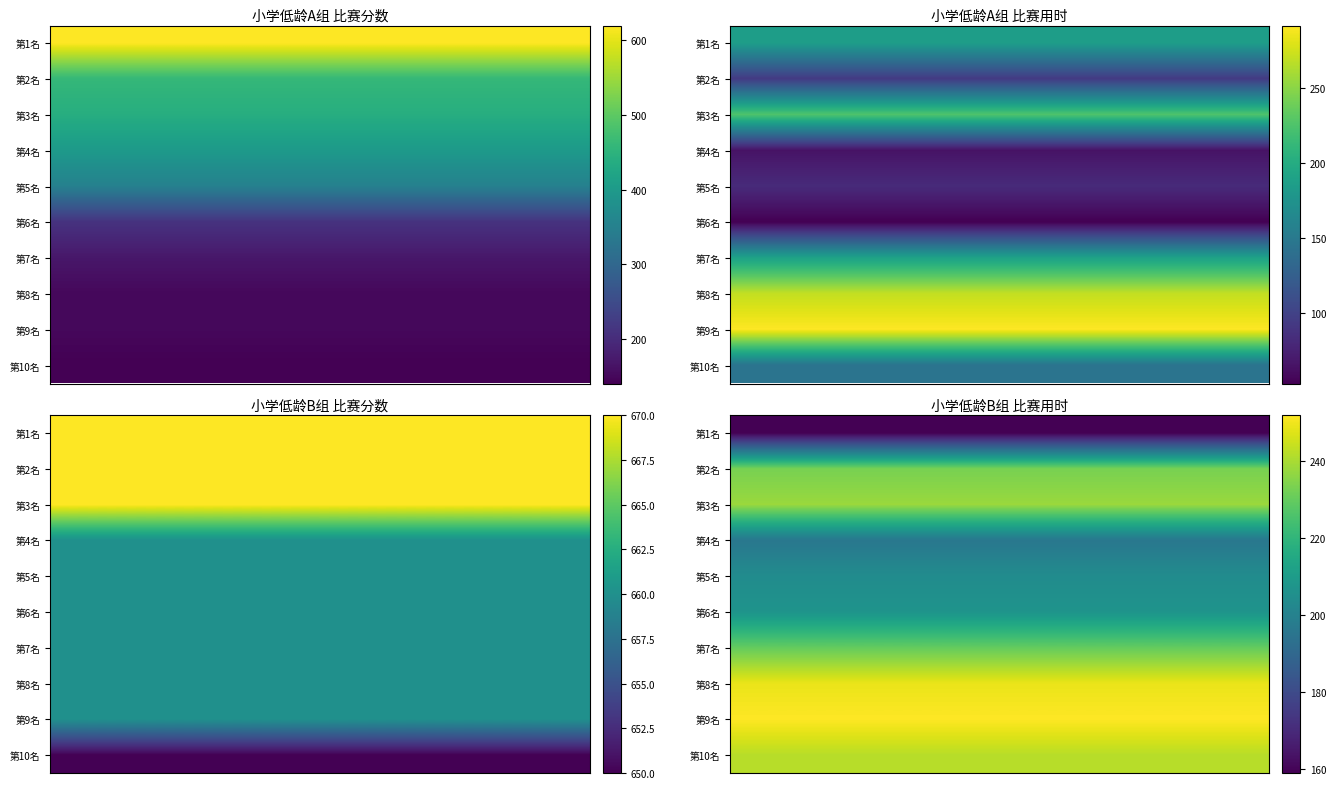

What is the total value across all series at 2?

2210